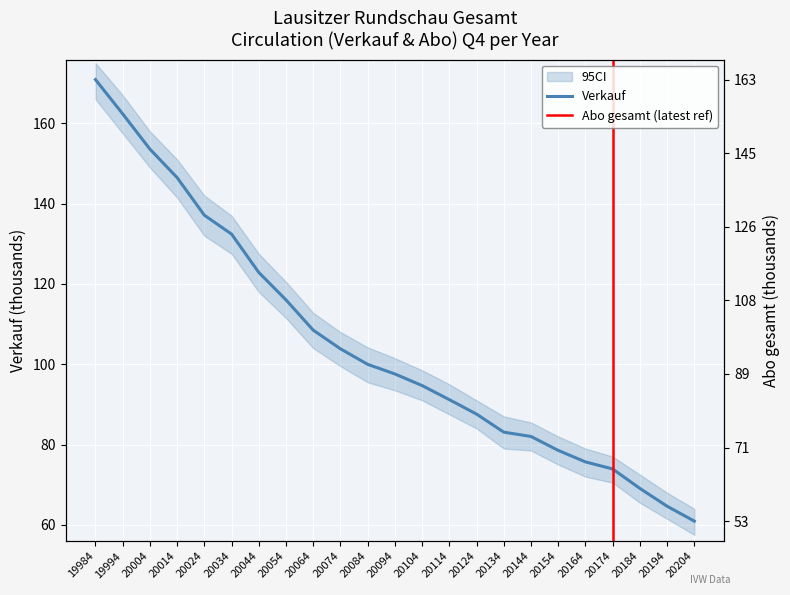

The value of Abo gesamt at 20114 is 85.3. True or false?

True